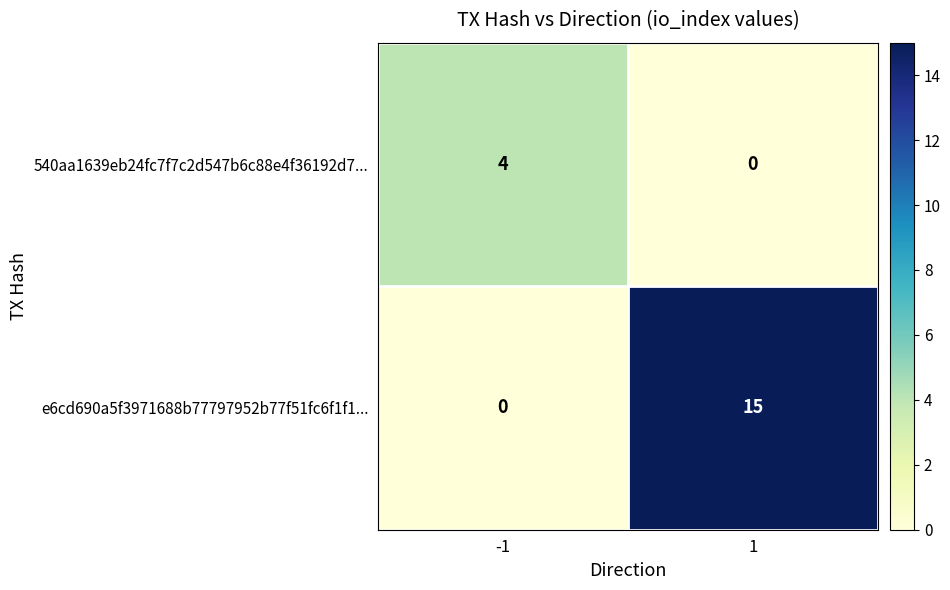

Reading left to right, transcribe all the data shown in this chart.

540aa1639eb24fc7f7c2d547b6c88e4f36192d7...: -1=4	1=0
e6cd690a5f3971688b77797952b77f51fc6f1f1...: -1=0	1=15